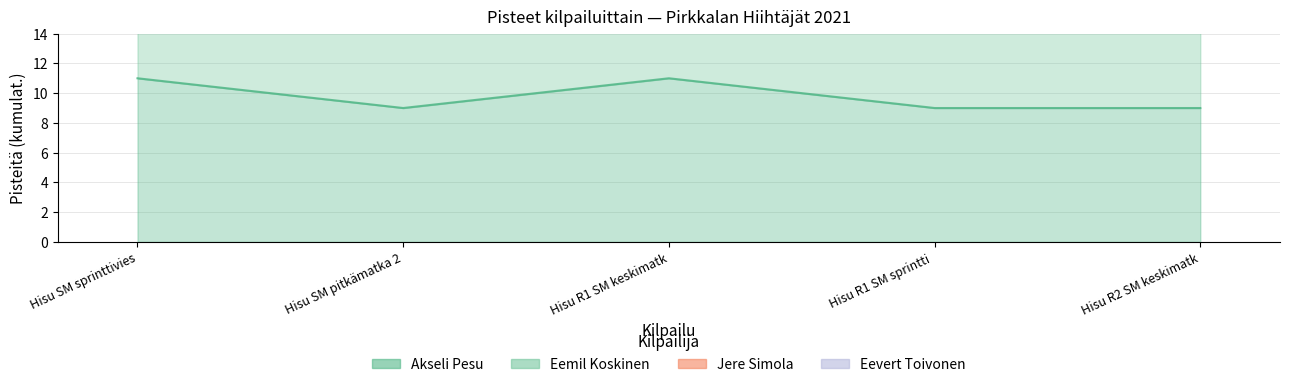

At which category is the sum across all series the highest?

Hisu SM sprinttiviesti 2021